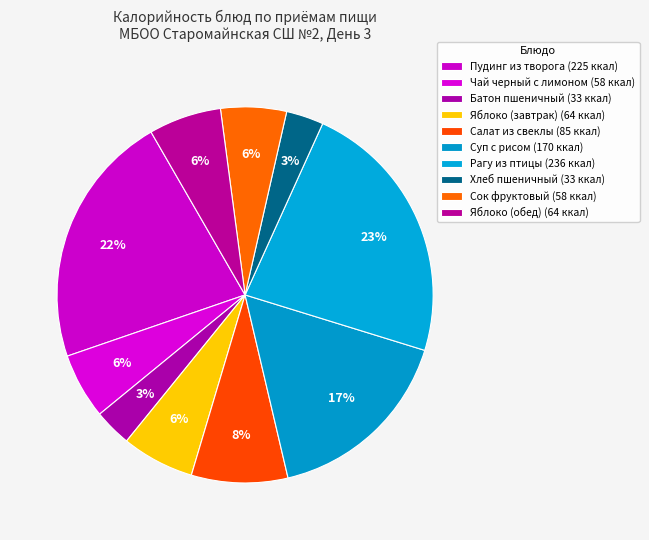

Rank the categories by value from lowest to highest.

Хлеб пшеничный, Батон пшеничный, Чай черный с лимоном, Сок фруктовый, Яблоко (завтрак), Яблоко (обед), Салат из свеклы, Суп с рисом, Пудинг из творога, Рагу из птицы